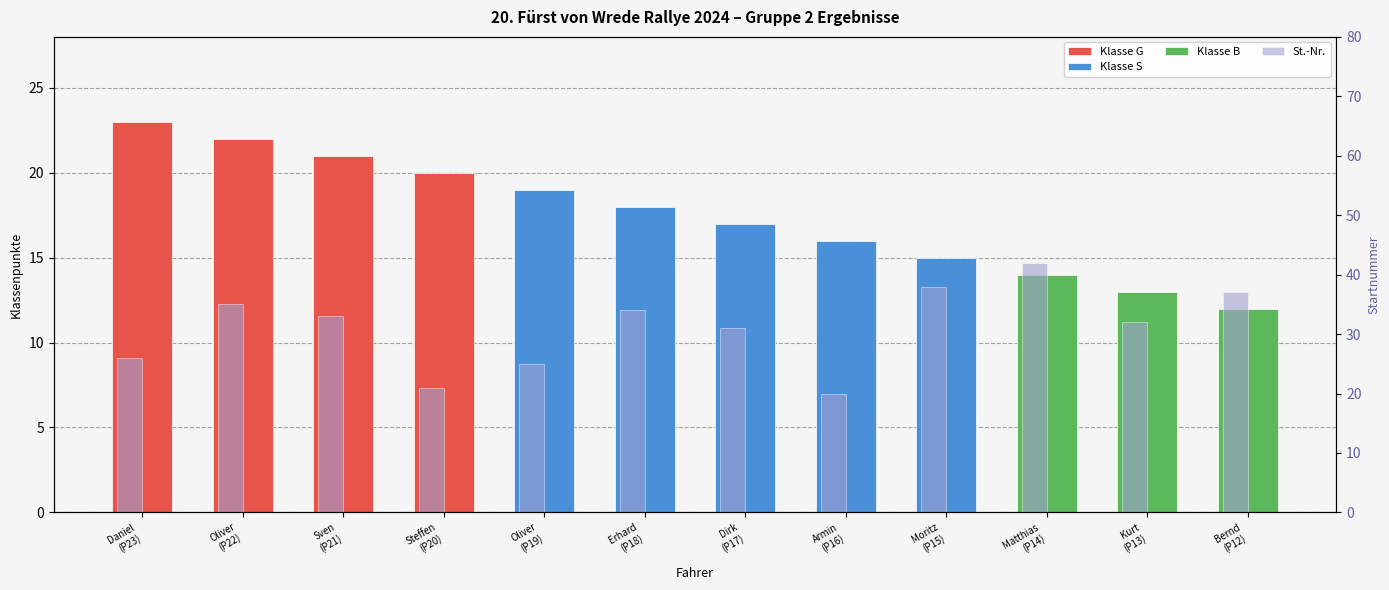

Is it true that the value at Matthias
(P14) is 59?

False